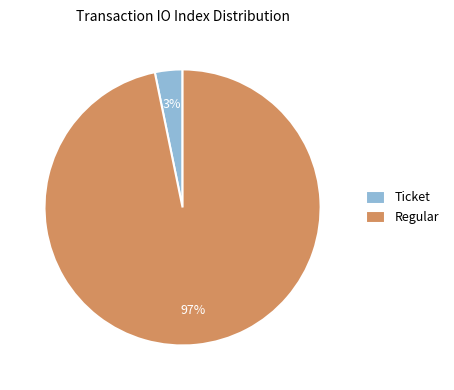

True or false: Regular accounts for 97% of the total.

True